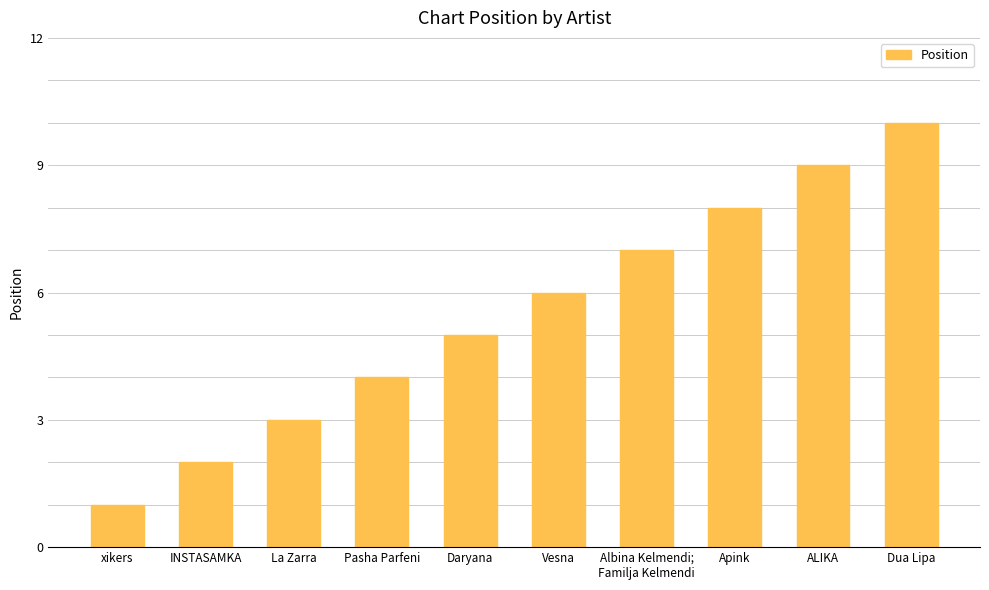

List the labels in order of value, smallest first.

xikers, INSTASAMKA, La Zarra, Pasha Parfeni, Daryana, Vesna, Albina Kelmendi;
Familja Kelmendi, Apink, ALIKA, Dua Lipa